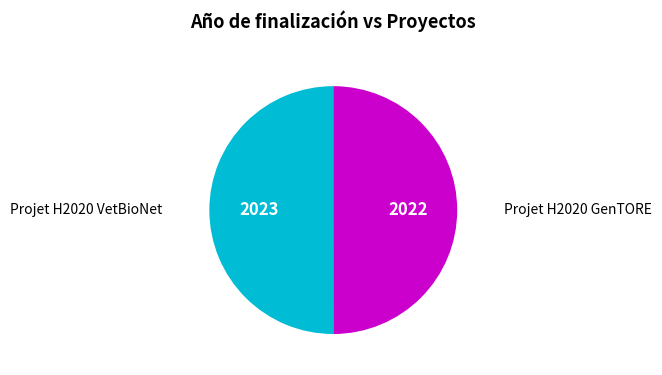

How many slices are in this pie chart?

2